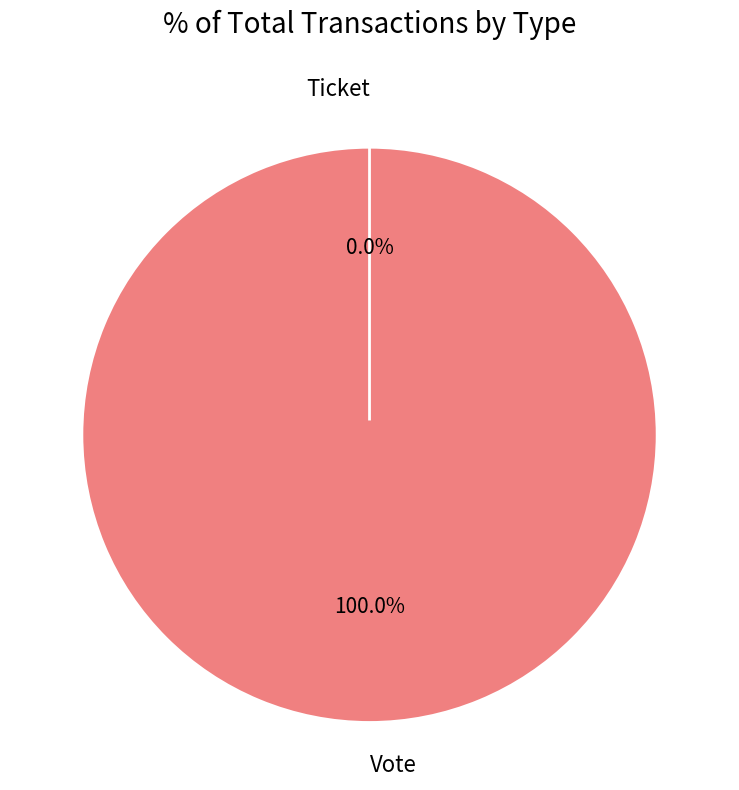

Which category has the smallest portion of the pie?

Ticket